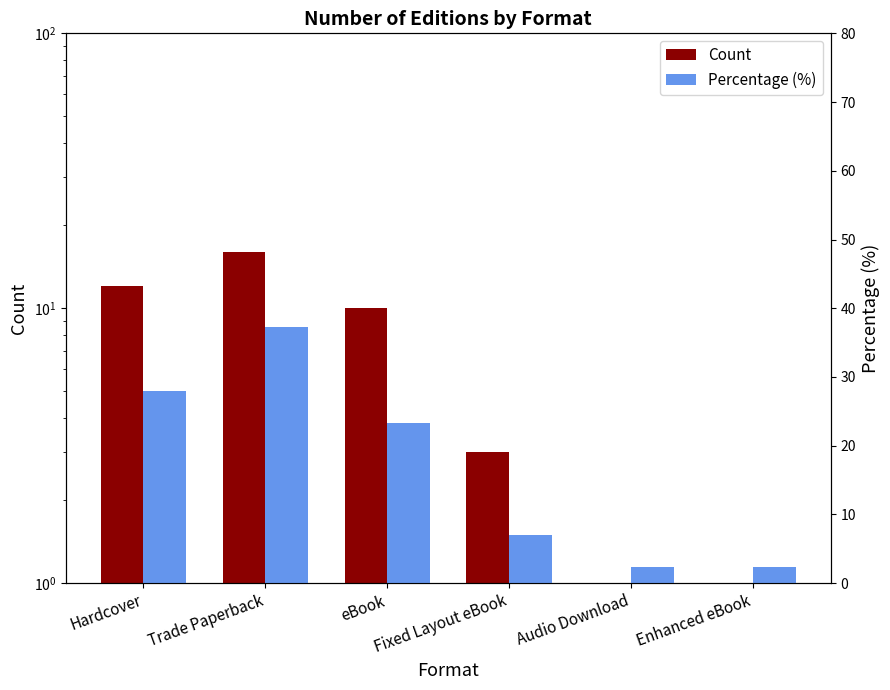

Where does the Count series first go above 10?

Hardcover